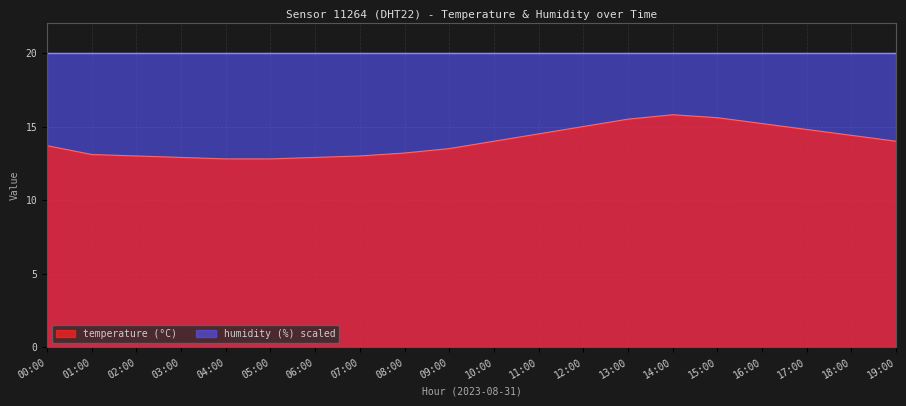

Reading right to left, list all the values displayed in this chart.

14.0	14.4	14.8	15.2	15.6	15.8	15.5	15.0	14.5	14.0	13.5	13.2	13.0	12.9	12.8	12.8	12.9	13.0	13.1	13.7